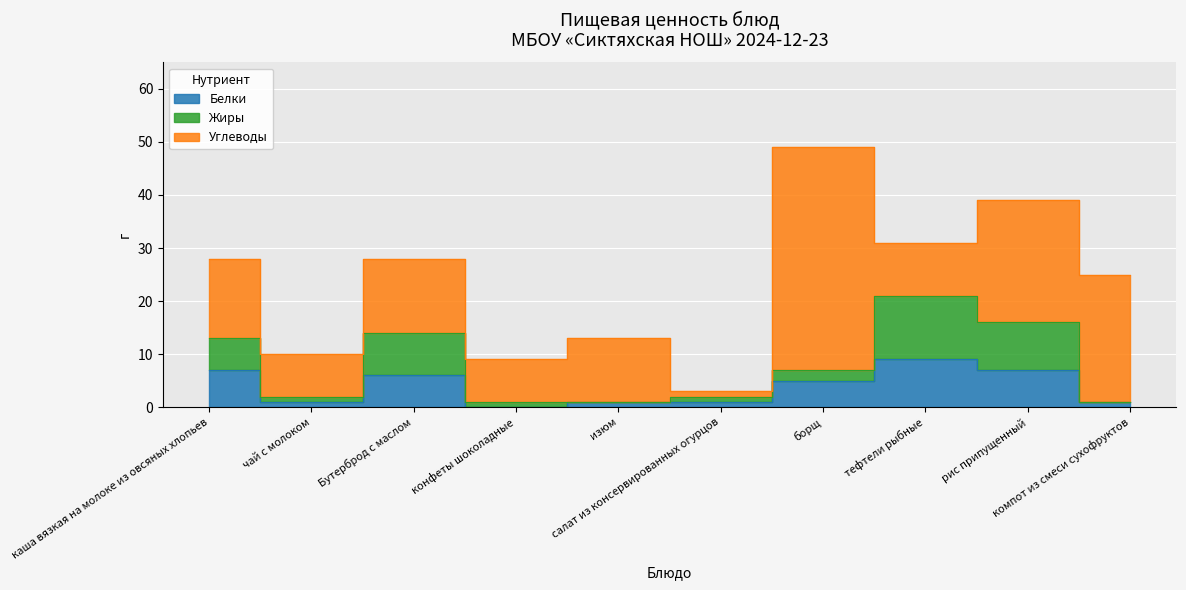

What is the label of the 1st point from the left?

каша вязкая на молоке из овсяных хлопьев